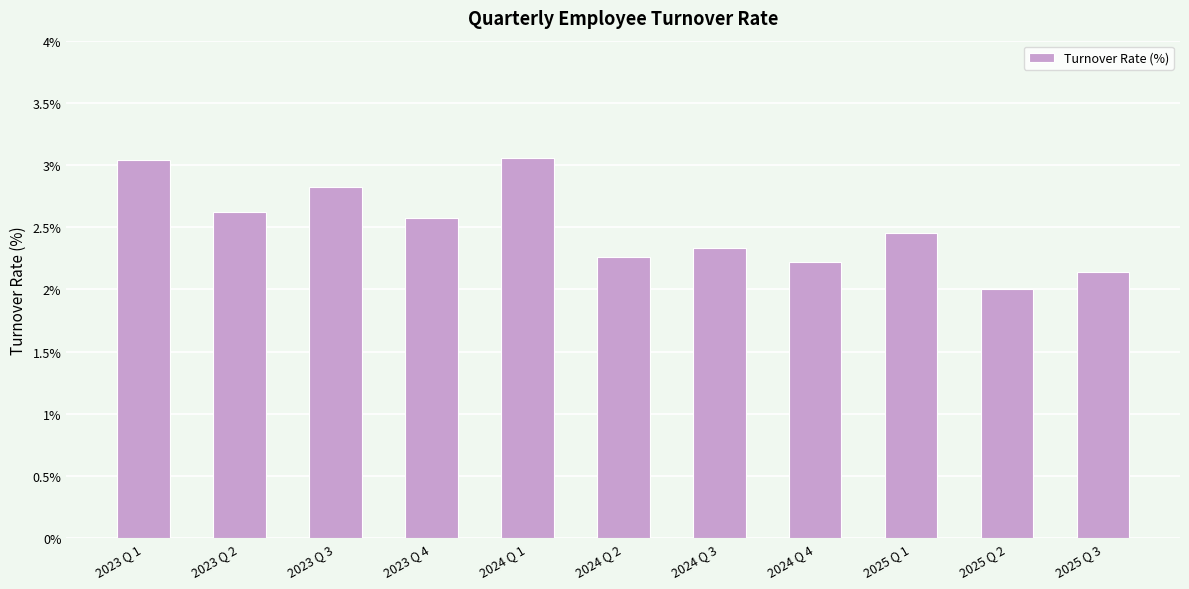

How many values exceed 2?

10